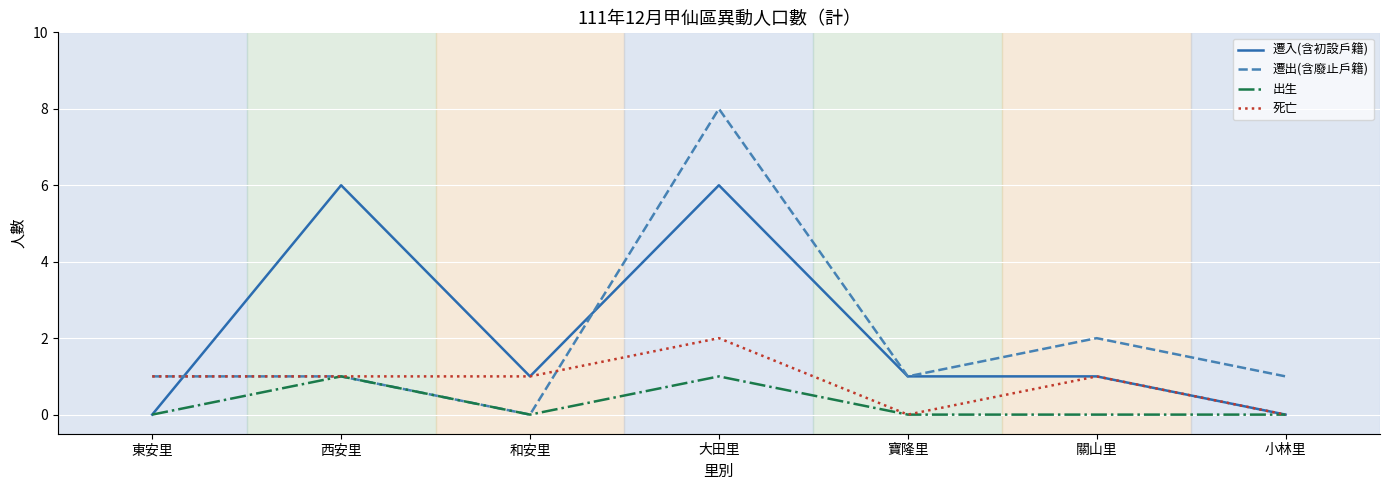

What is the maximum value shown in the chart?

8